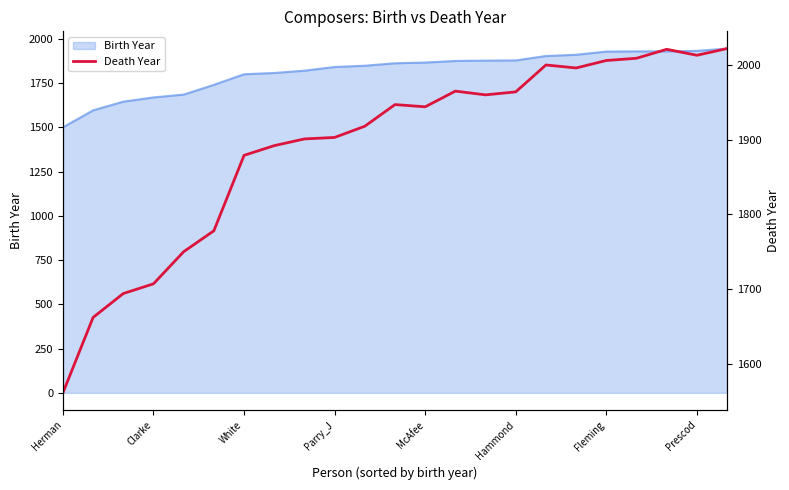

Count the number of values greater than 1944.

11